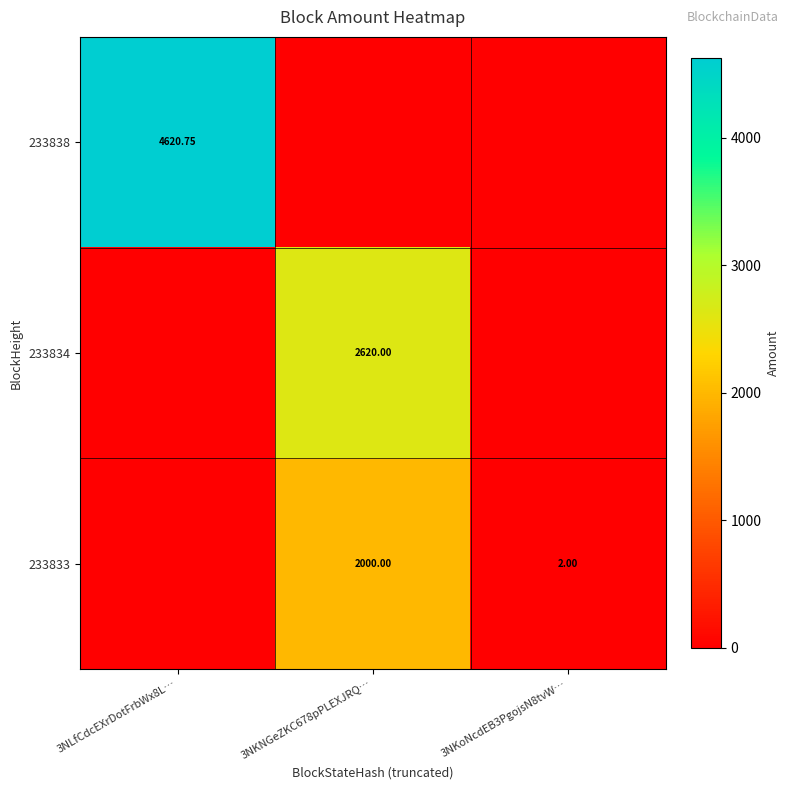

Between 3NLfCdcEXrDotFrbWx8L… and 3NKoNcdEB3PgojsN8tvW…, which series saw the biggest shift?

233838